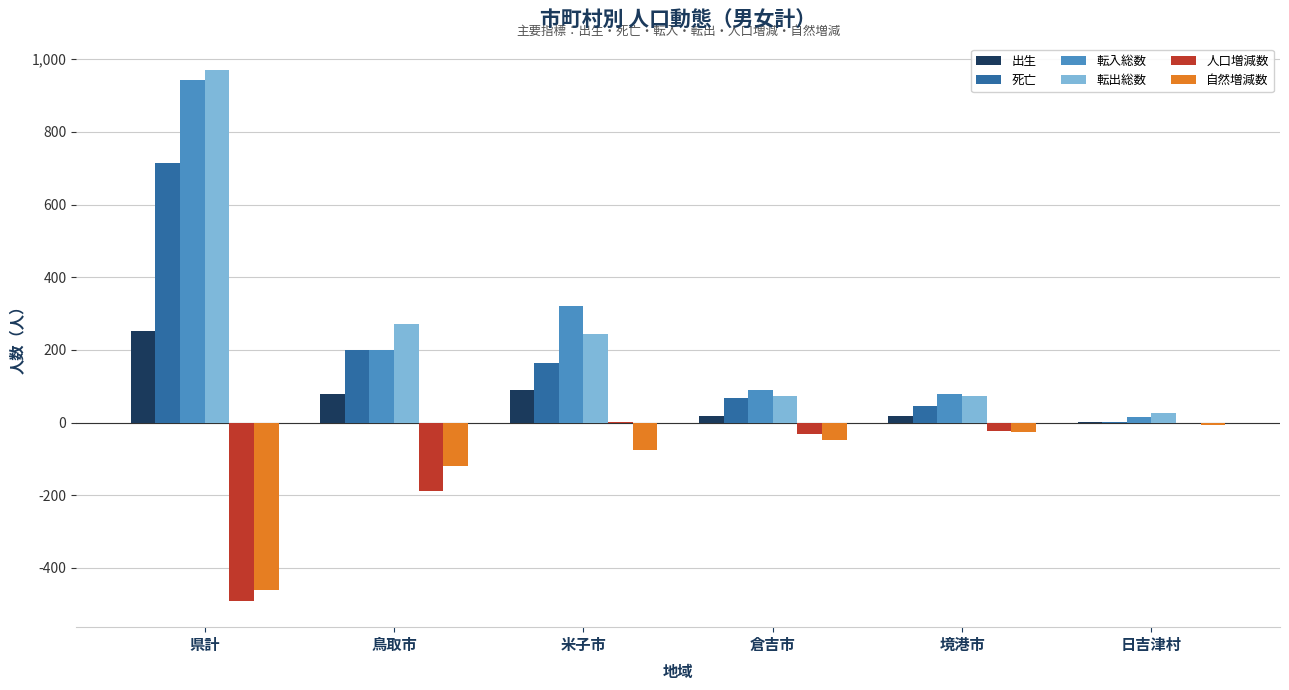

What is the total value across all series at 県計?

1928